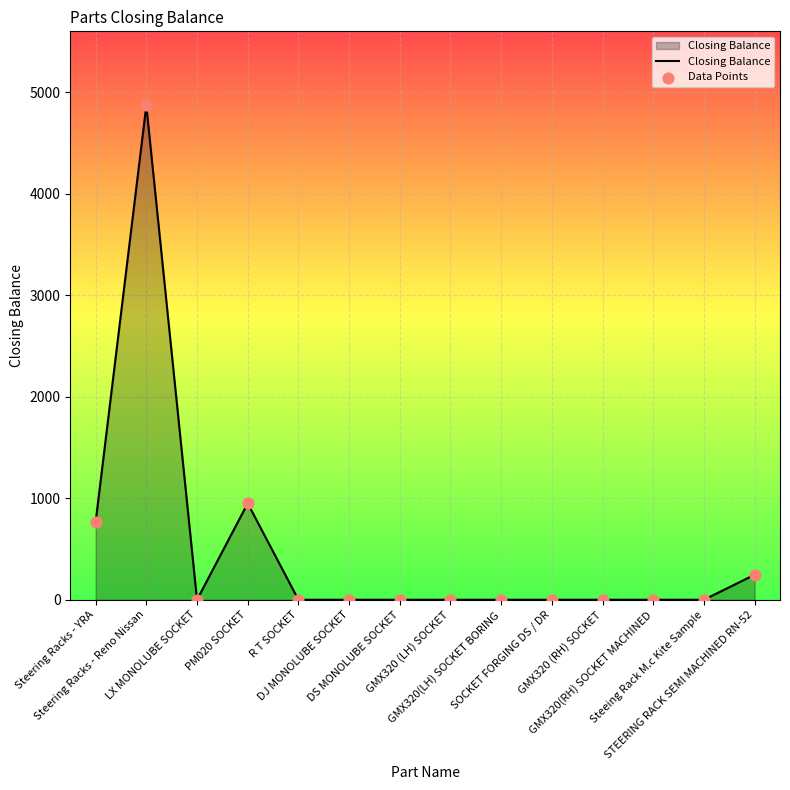

What is the maximum value shown in the chart?

4870